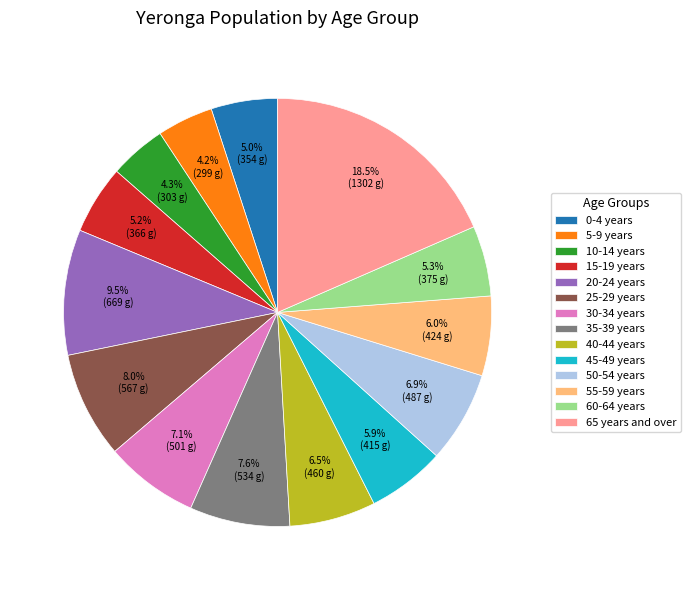

Combined, do 10-14 years and 45-49 years account for over 50%?

No